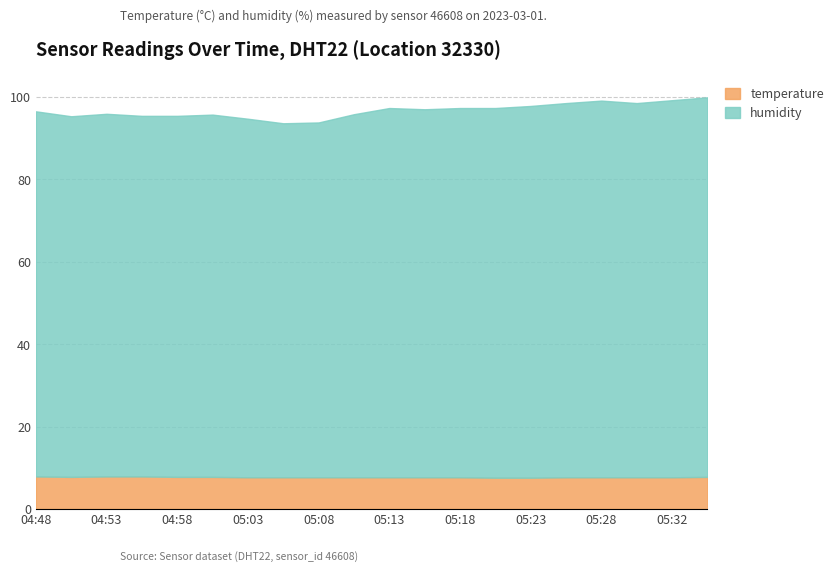

What is the value of the humidity point at the 3rd from the left?

88.0